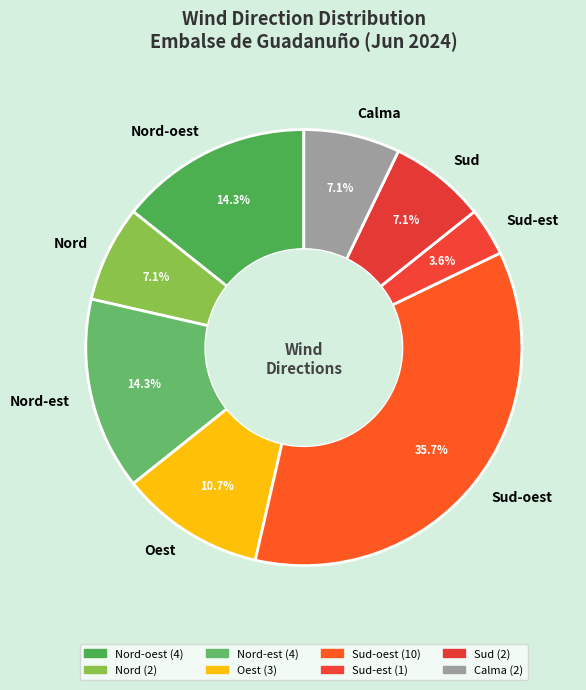

Which slice is the smallest?

Sud-est